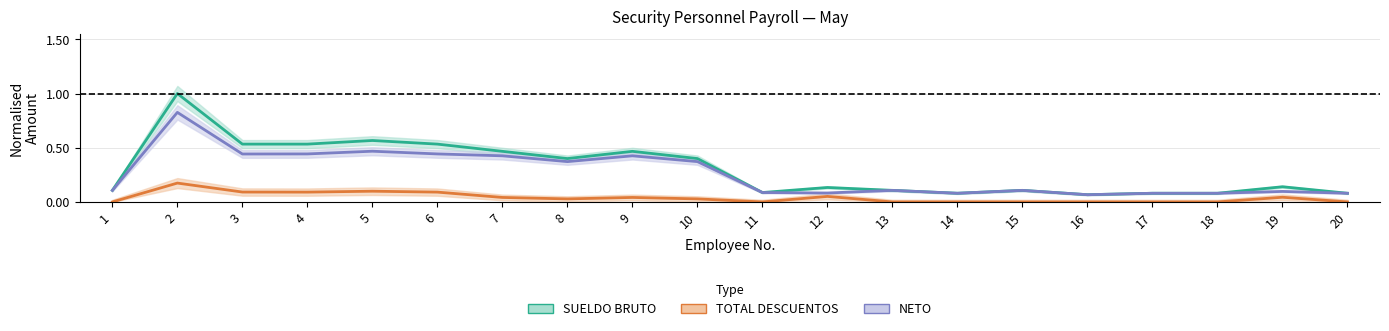

Which series has the widest spread of values?

SUELDO BRUTO